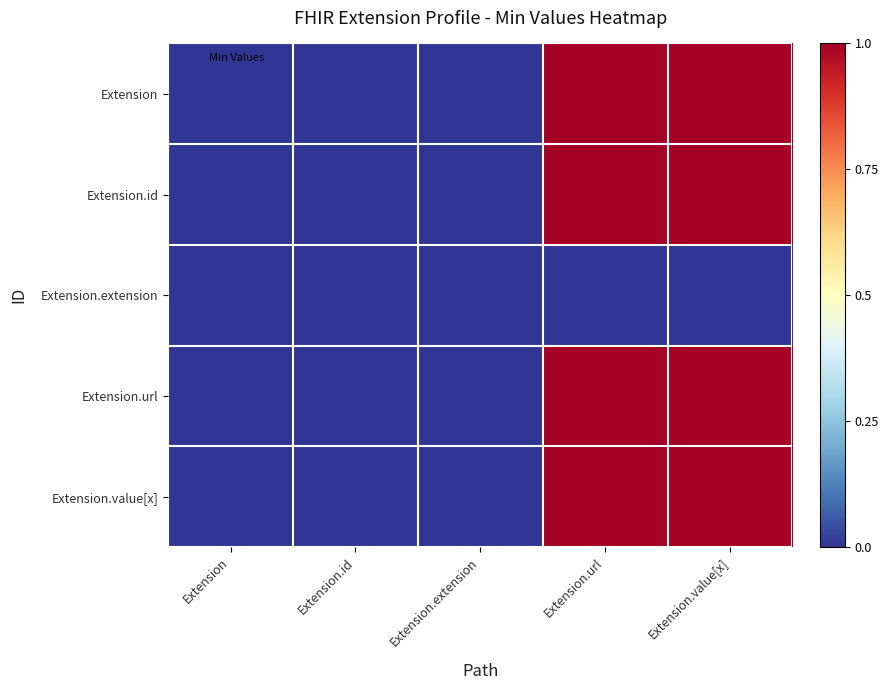

Between Extension.extension and Extension.url, which series saw the biggest shift?

Extension